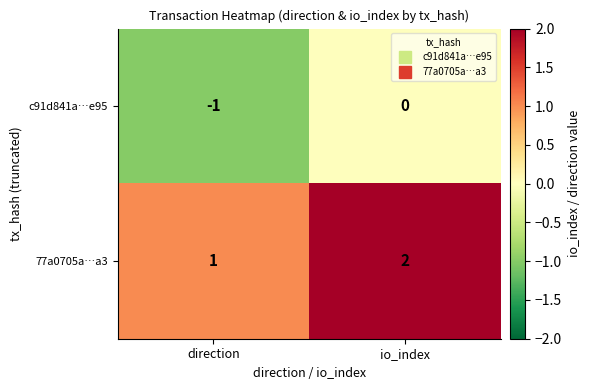

Which series has the largest total across all categories?

77a0705a…a3